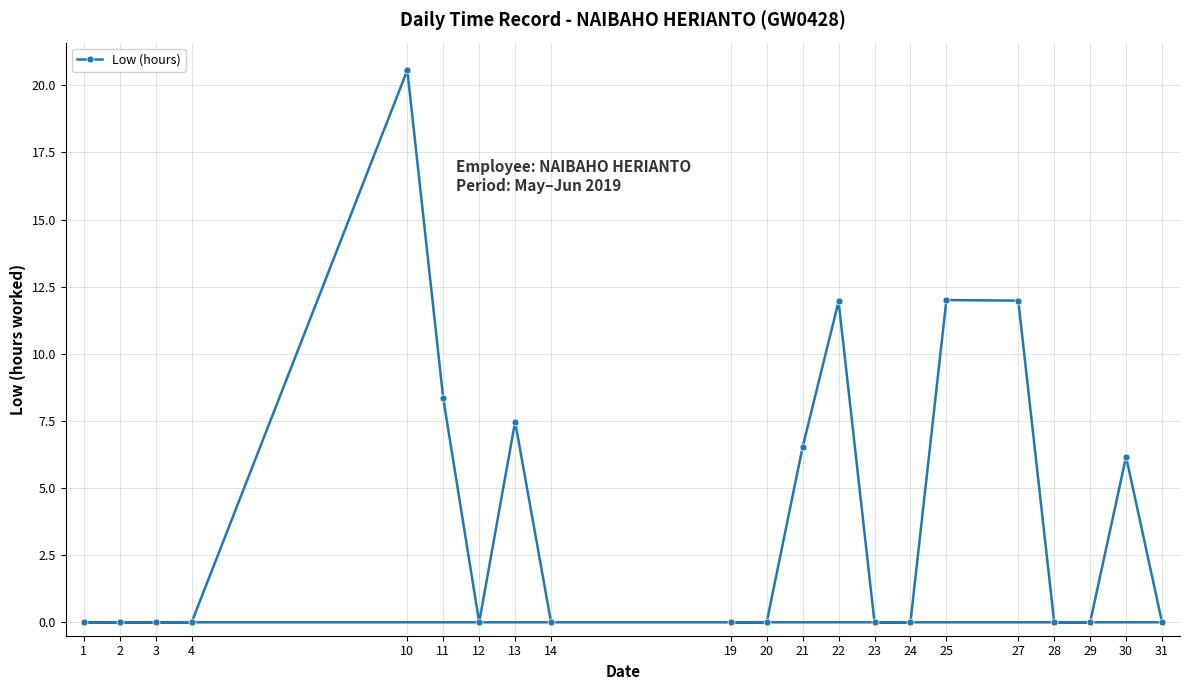

The value at 23 is 10.7. True or false?

False